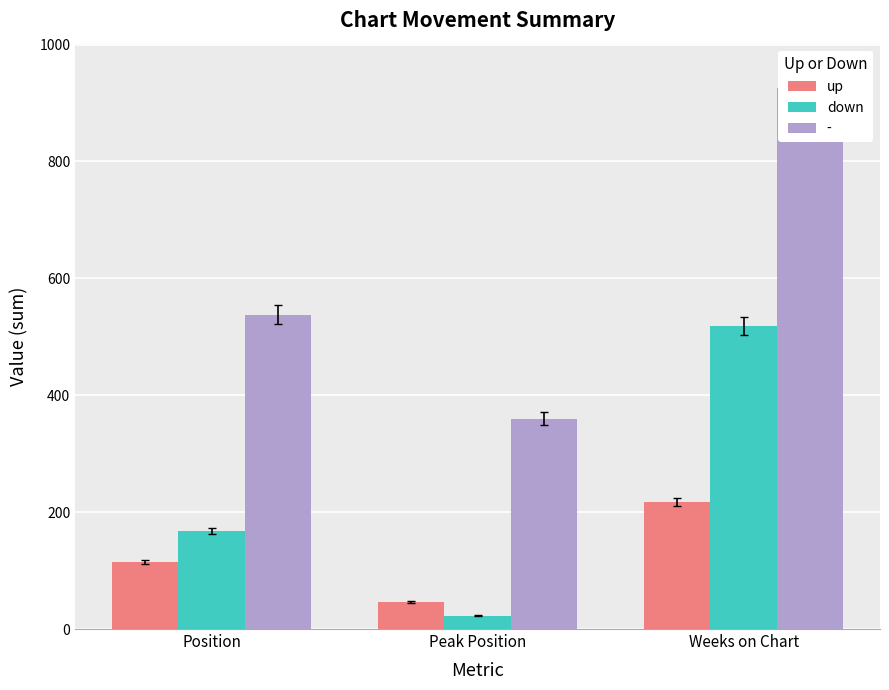

At which label does up first exceed 114?

Weeks on Chart